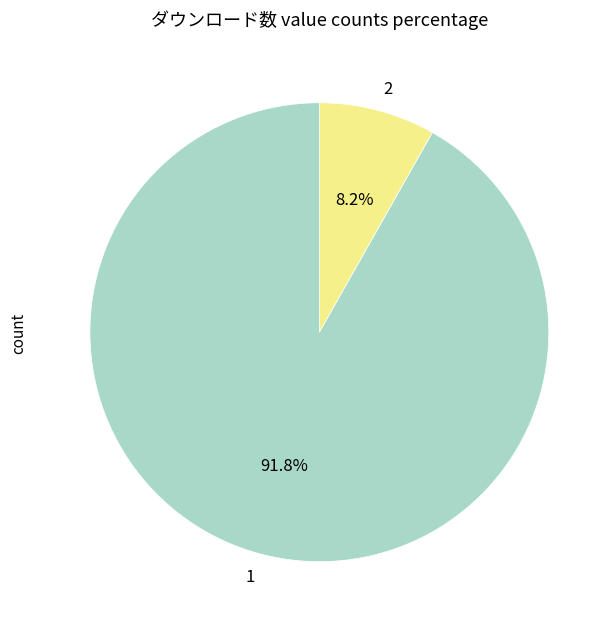

To the nearest percent, what portion does 2 represent?

8%